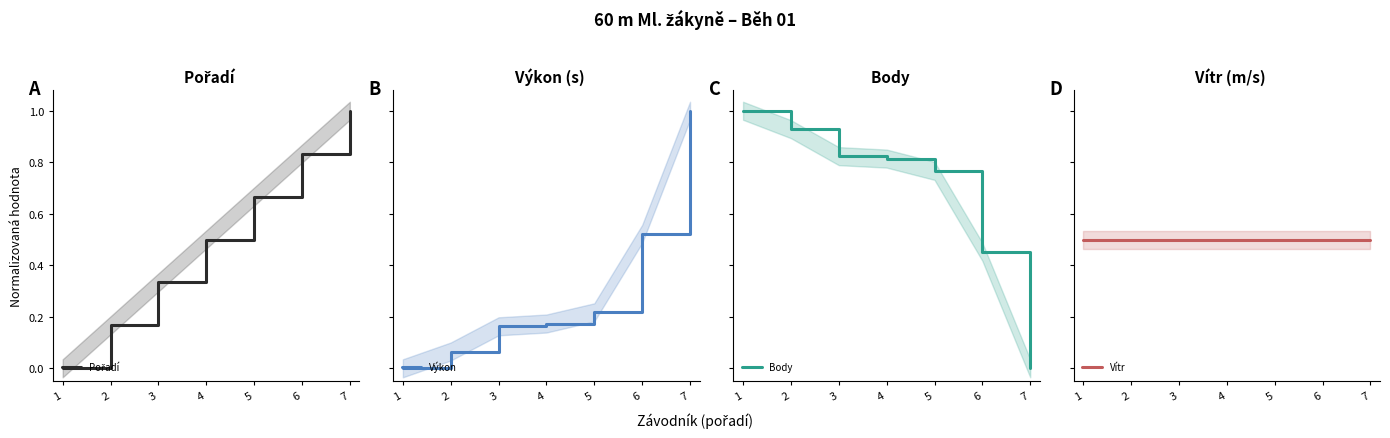

What is the difference between the highest and lowest values at 6?

0.4